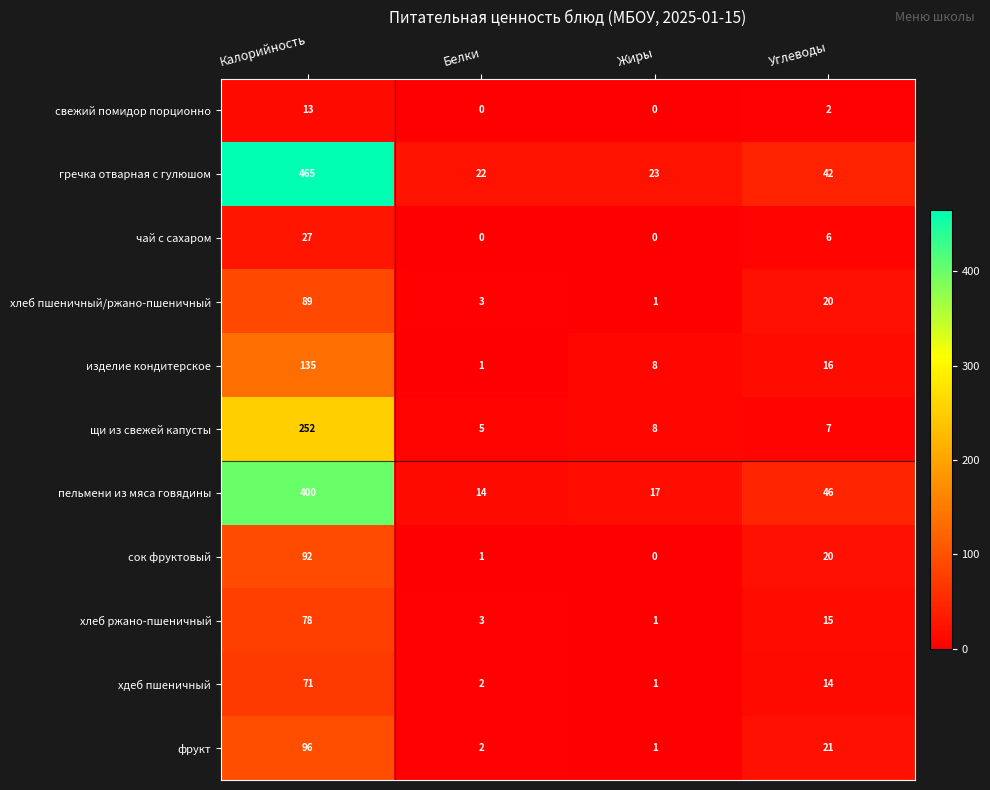

Which series changed the most between Калорийность and Углеводы?

гречка отварная с гулюшом